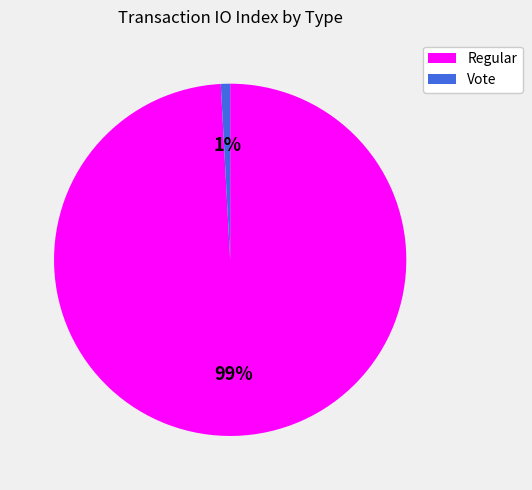

Is there any slice that represents more than half of the pie?

Yes